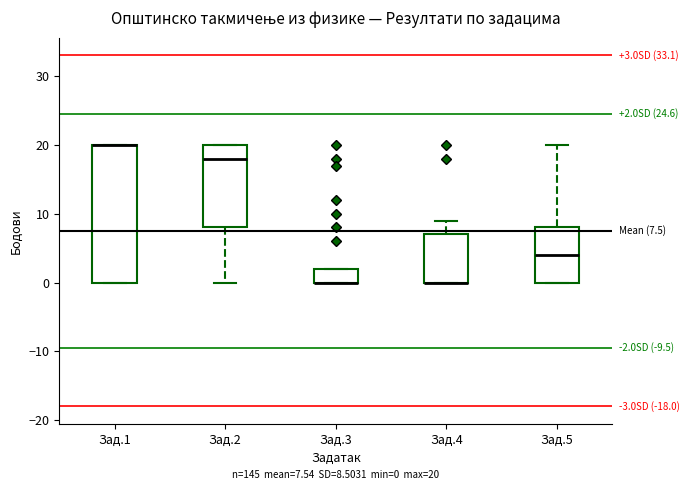

Which box is the tallest, from its lower edge to its upper edge?

Зад.1